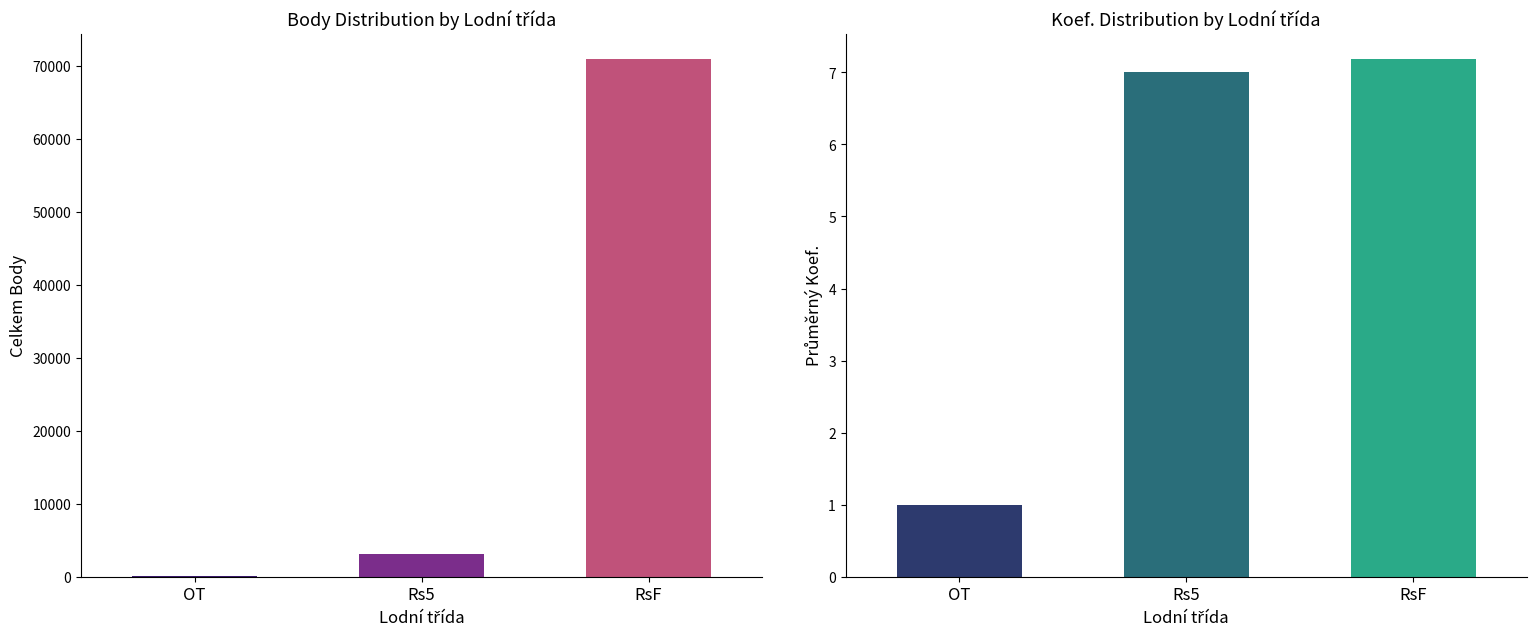

Reading left to right, extract all data points from this chart.

Body: 148.0	3058.0	70876.0
Průměrný Koef.: 1.0	7.0	7.2